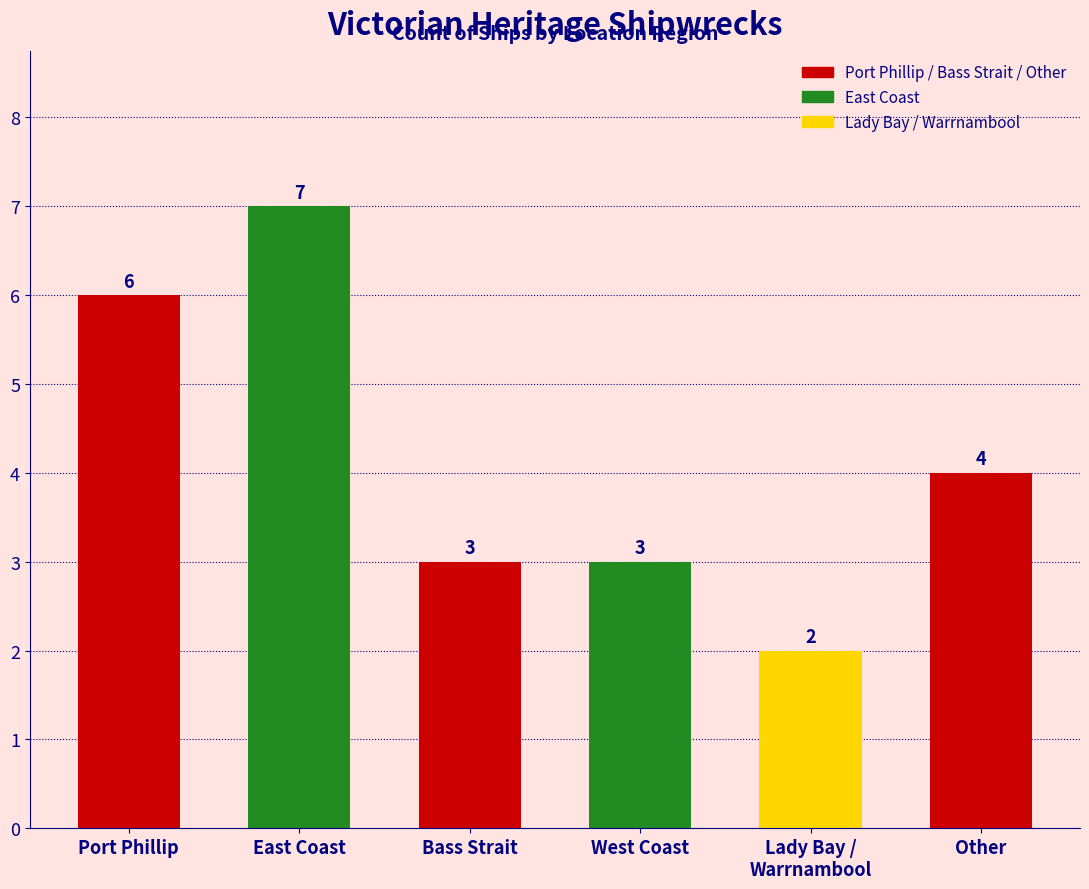

Reading left to right, transcribe all the data shown in this chart.

6	7	3	3	2	4